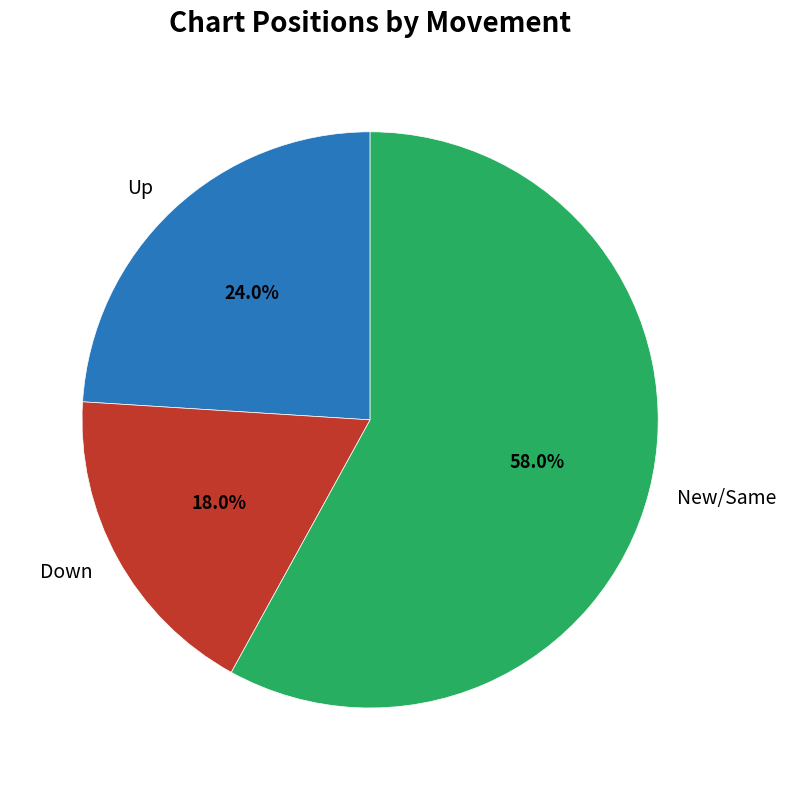

Rank the categories by value from lowest to highest.

Down, Up, New/Same